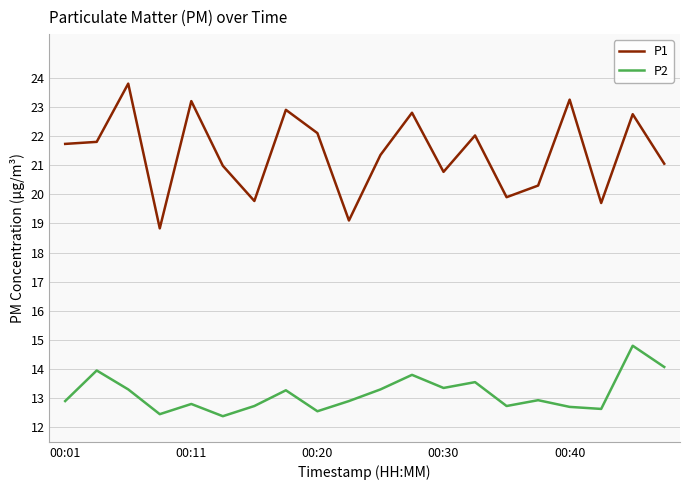

What is the maximum value for P1?

23.8